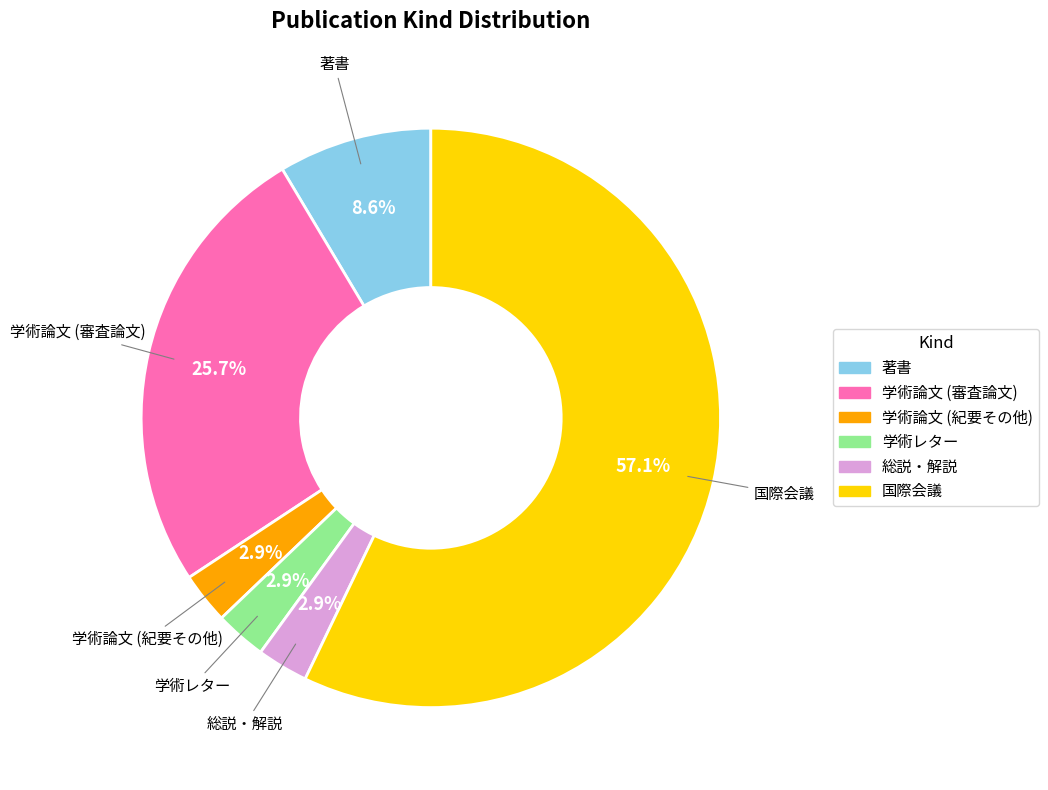

Which has a higher value, 学術論文 (紀要その他) or 著書?

著書